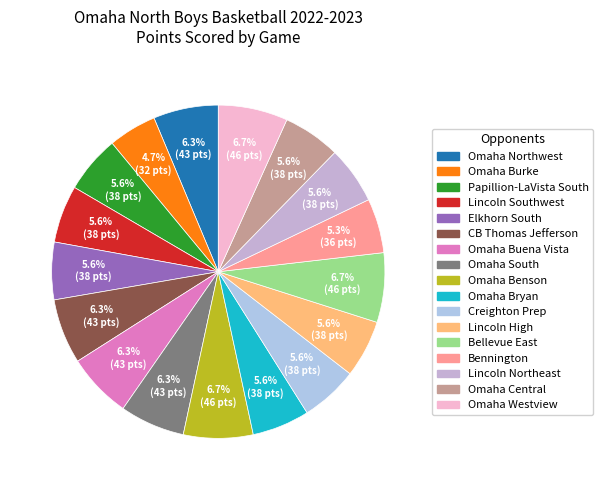

How many slices are in this pie chart?

17